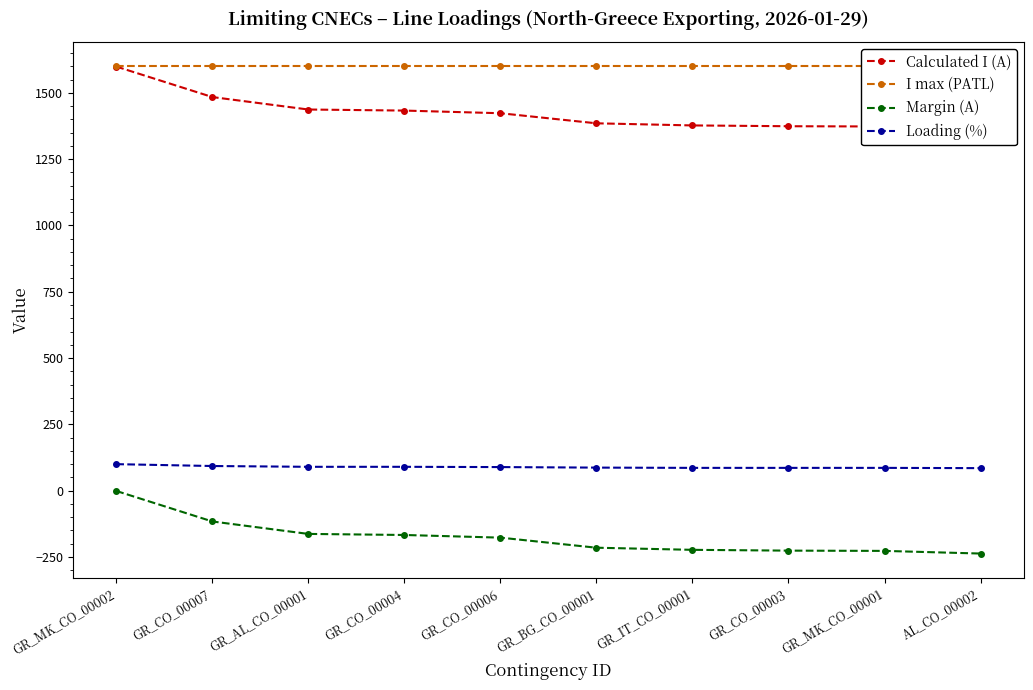

True or false: Calculated I (A) has a value of 331 at GR_IT_CO_00001.

False